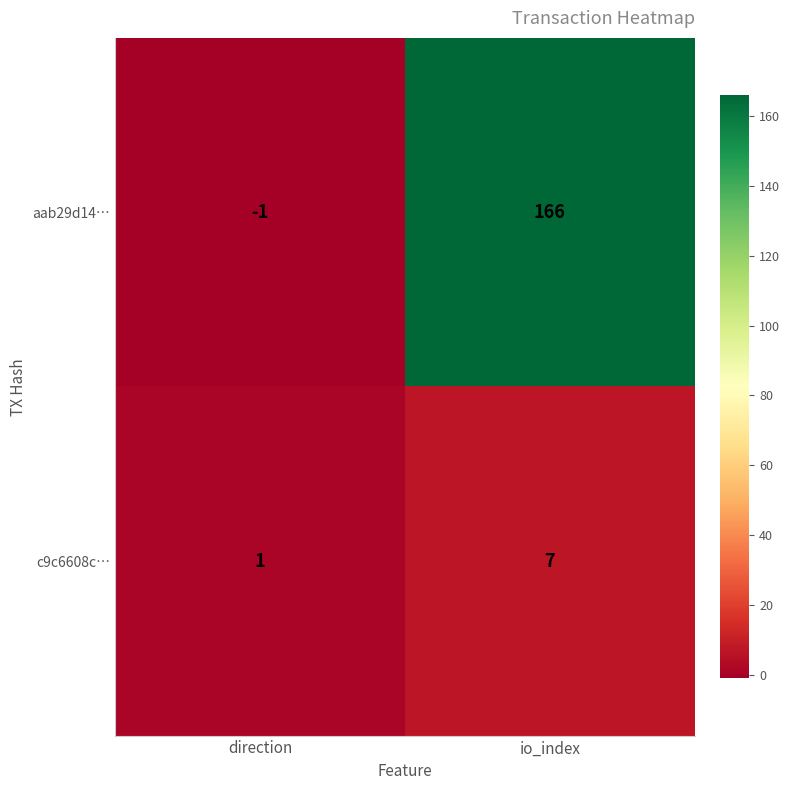

What is the spread (max minus min) of values at io_index?

159